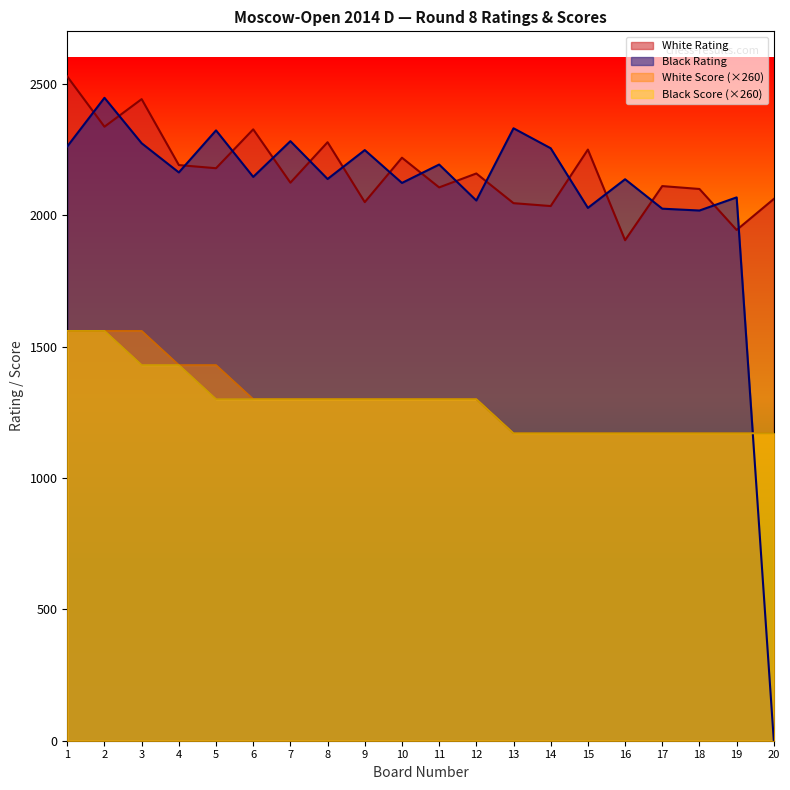

Between 8 and 5, which is larger?

8